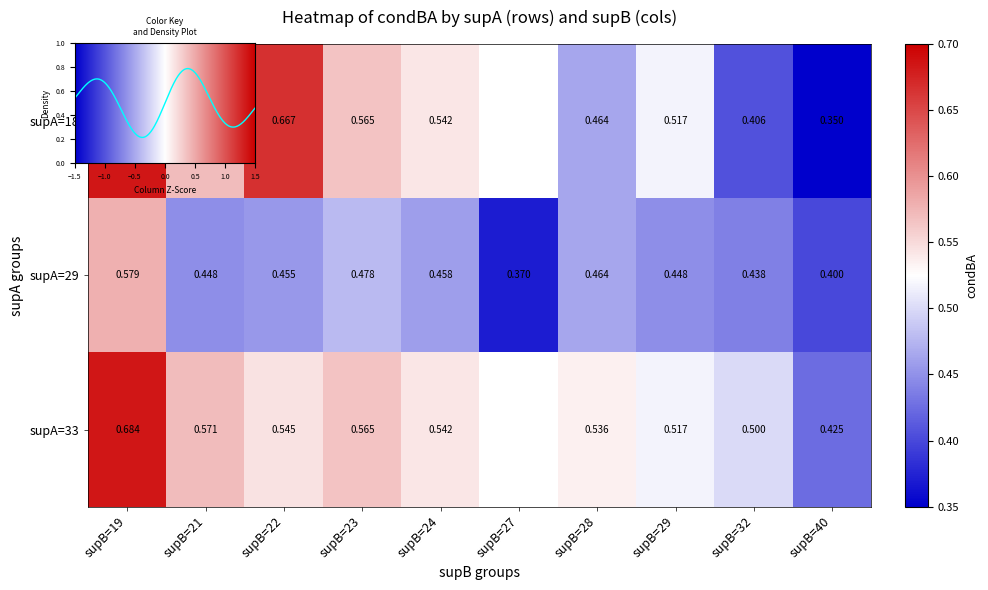

Between 32 and 40, which series saw the biggest shift?

33